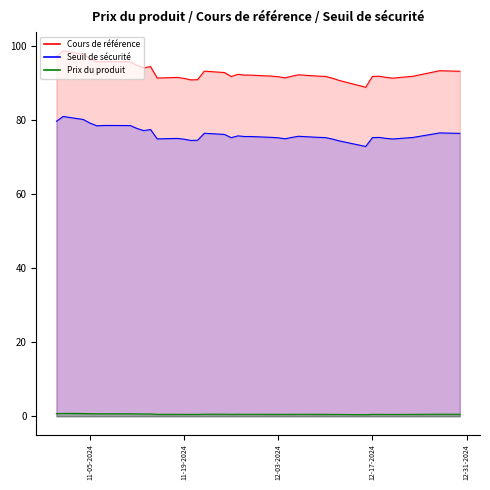

Count the Prix du produit values in the range 0 to 1.

39